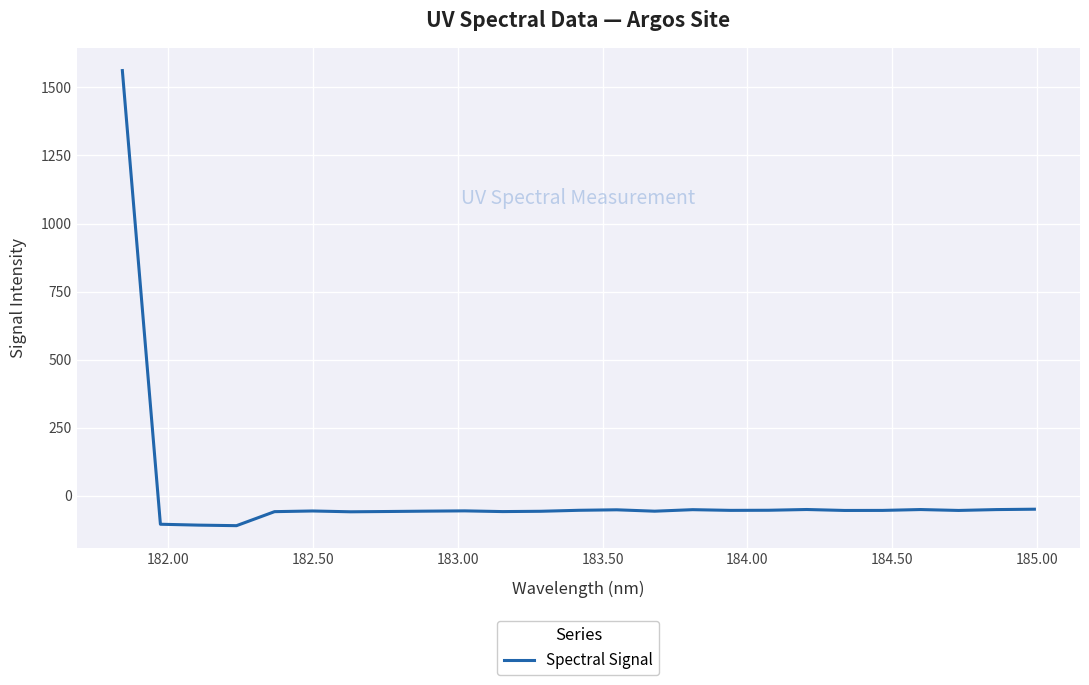

What is the difference between the maximum and minimum values?

1671.1